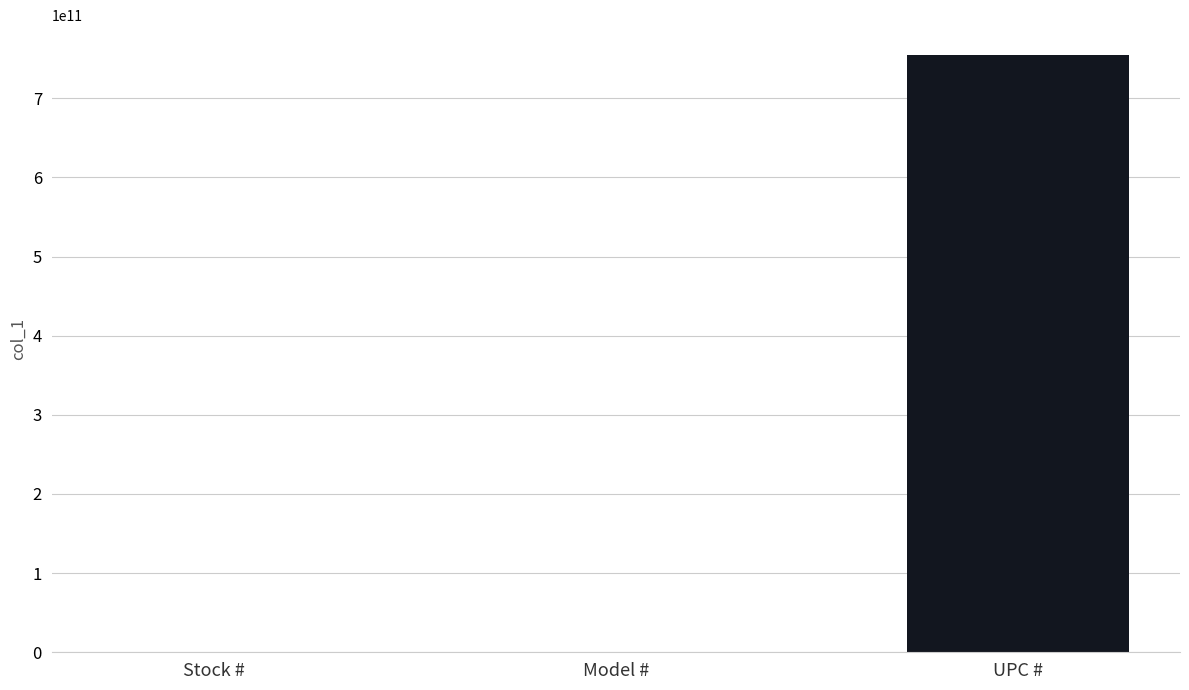

The chart shows a value of 754632064151 at UPC #. True or false?

True